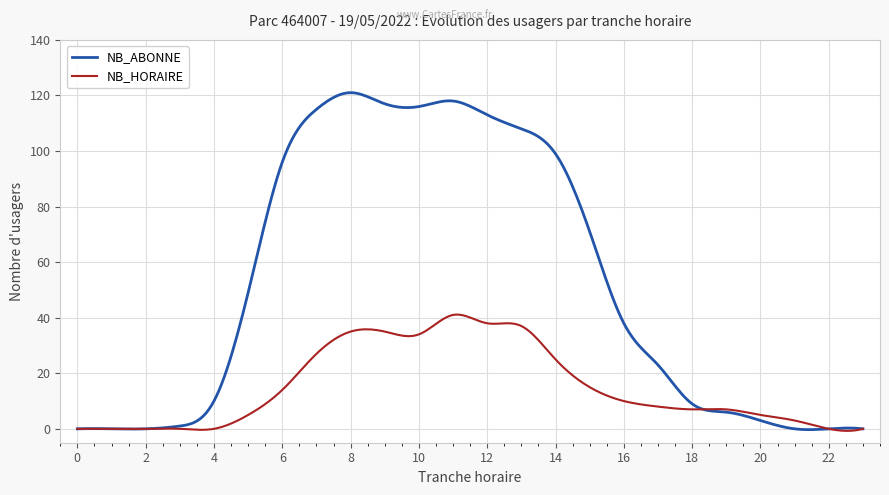

How many categories are shown in the chart?

300